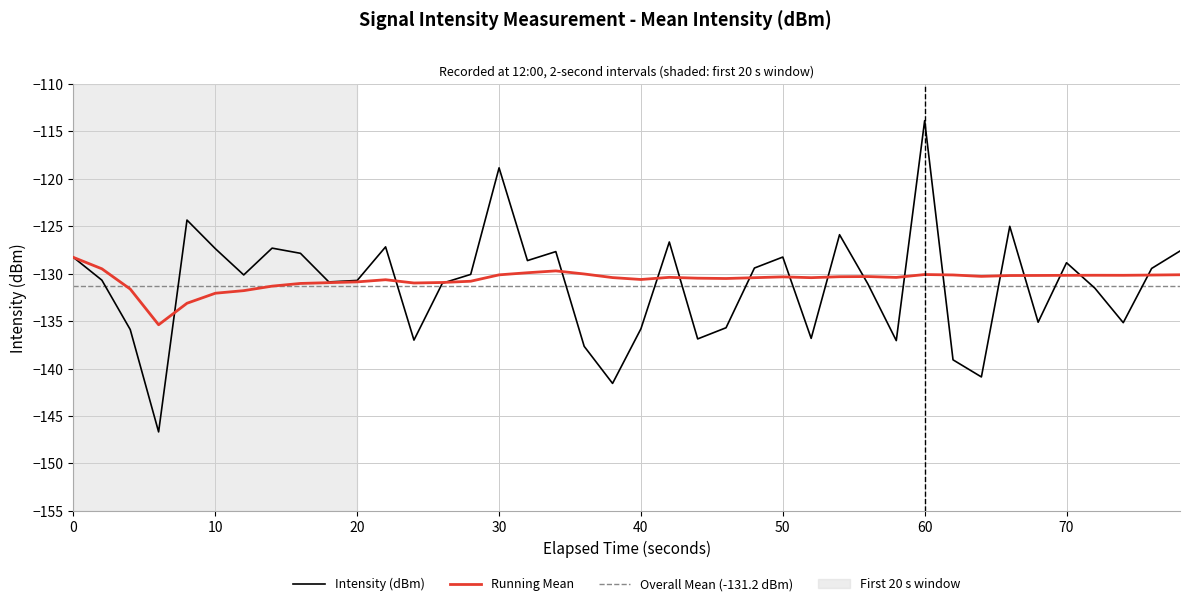

What is the difference between the maximum and minimum values in the moving_avg series?

7.1